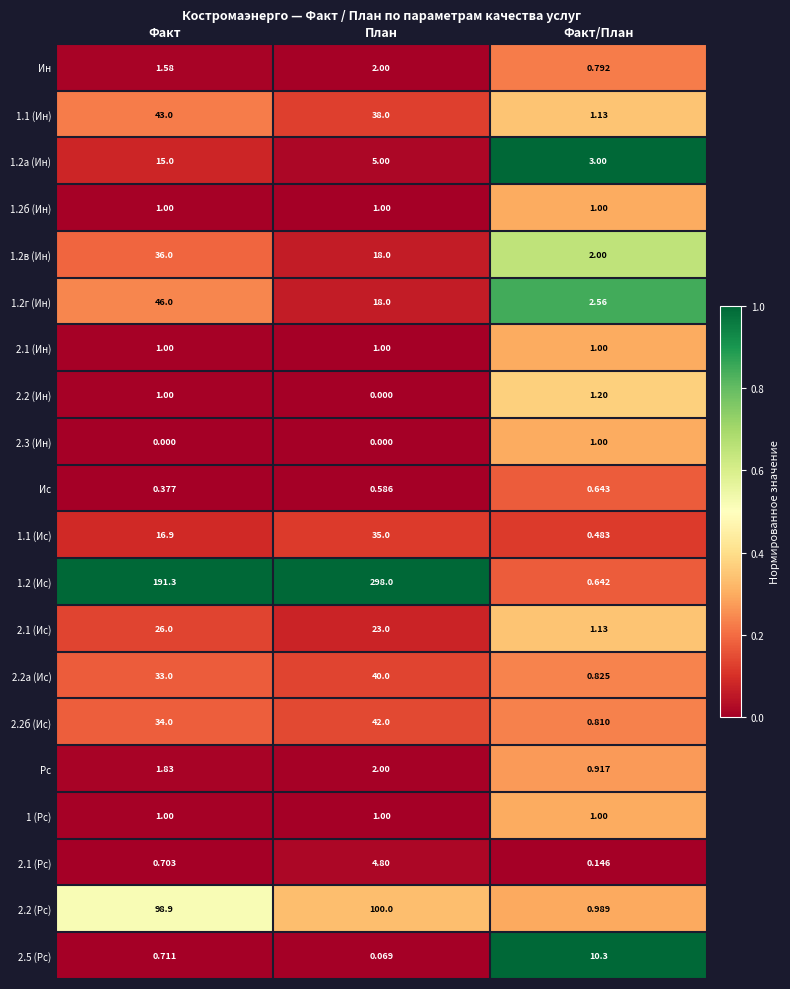

Where is 2.1 (Ис) nearest to the value 13?

План